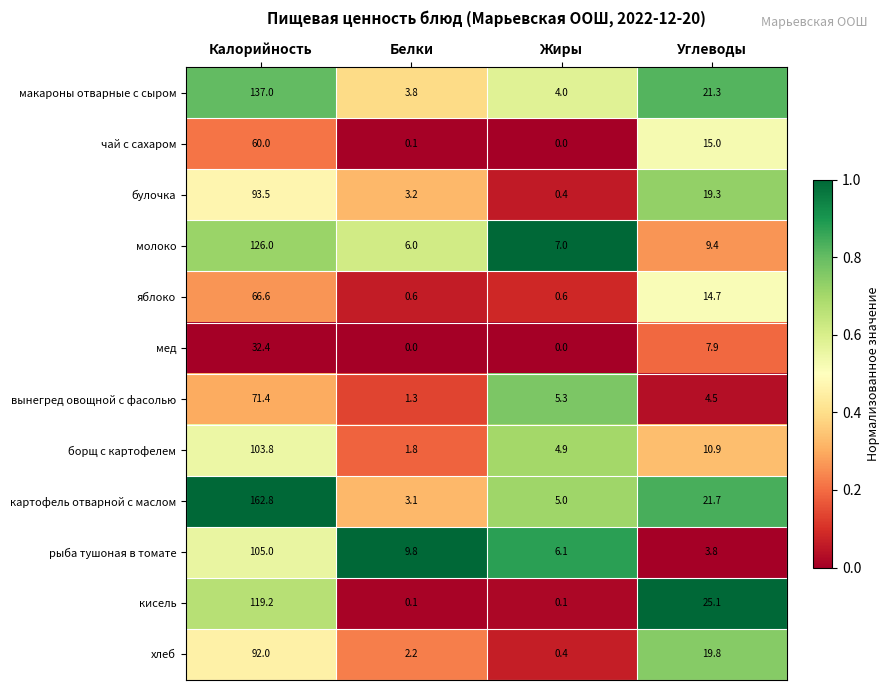

What is the total value across all series at Белки?

32.0